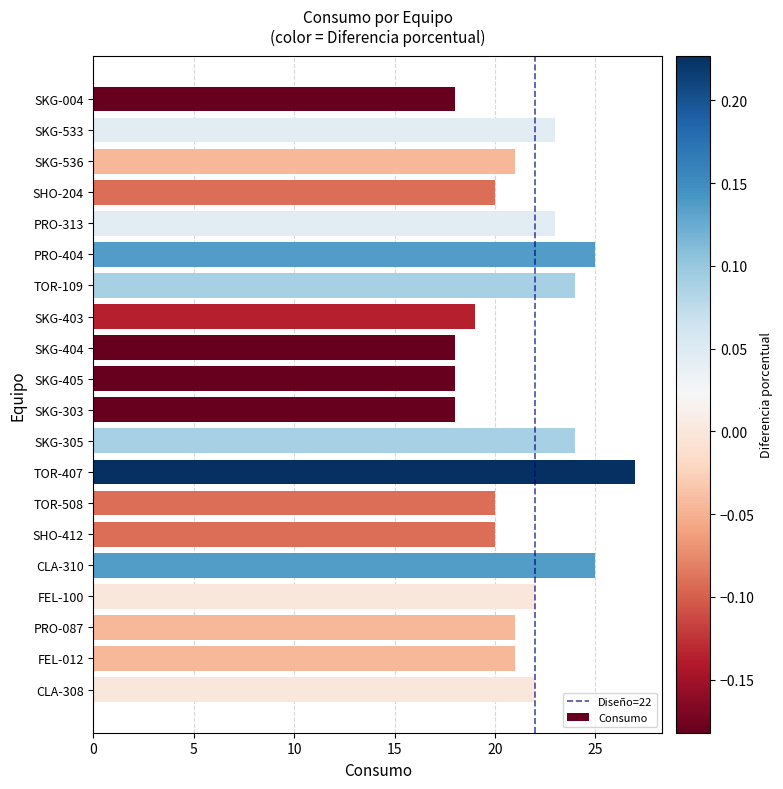

What is the average value?

21